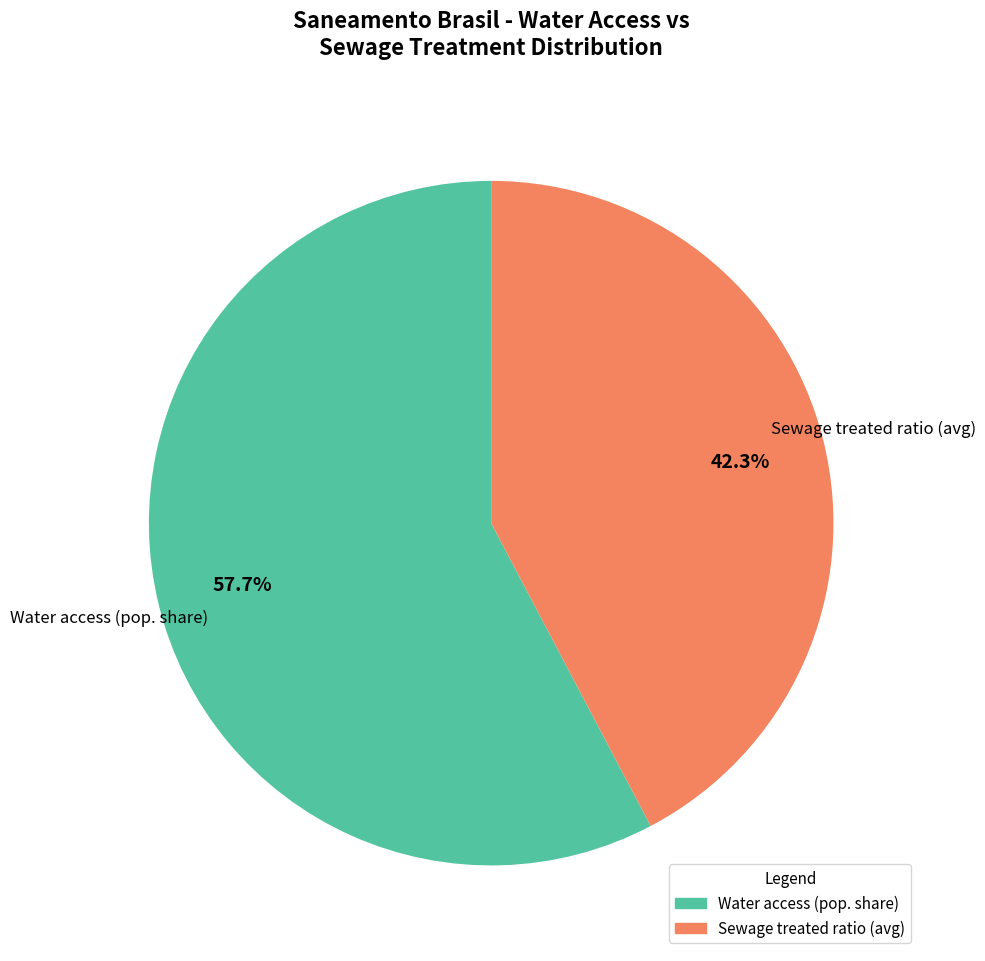

Which category has the biggest portion of the pie?

Water access (pop. share)